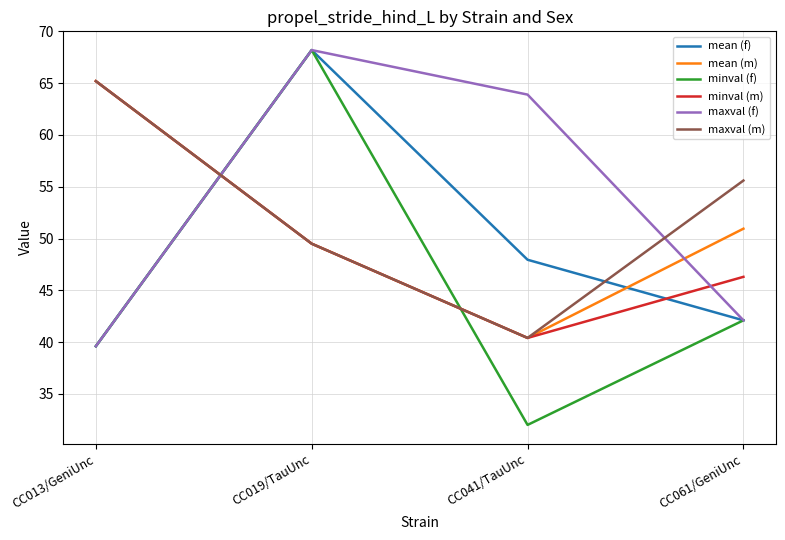

What is the difference between the maximum and minimum values in the minval (m) series?

24.8